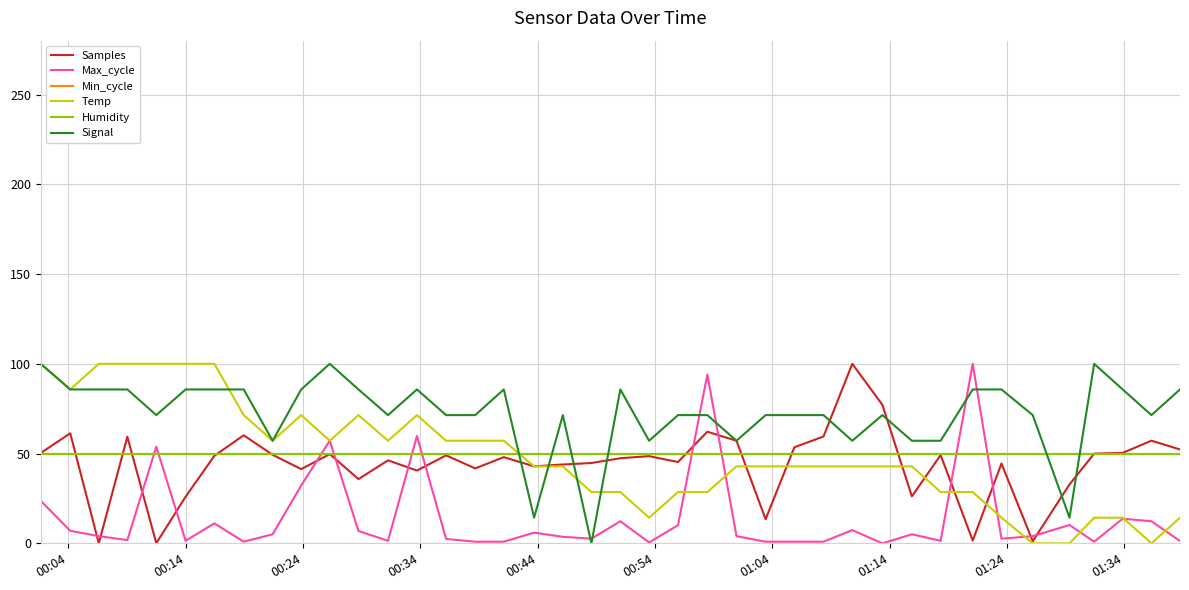

Reading left to right, what are all the values shown in this chart?

Samples: 50.3	61.3	0.0	59.4	0.0	26.0	48.8	60.2	49.3	41.3	49.7	35.8	46.2	40.5	49.0	41.7	48.0	42.9	43.9	44.7	47.4	48.6	45.3	62.2	57.1	13.4	53.5	59.5	100.0	77.1	26.2	49.2	1.5	44.5	1.2	32.8	50.0	50.4	57.2	52.3
Max_cycle: 23.7	7.0	4.0	1.8	53.8	1.4	11.1	0.9	5.0	32.2	57.2	6.9	1.4	59.8	2.5	0.9	0.9	6.0	3.6	2.6	12.3	0.5	10.1	94.0	4.0	0.9	0.9	0.9	7.4	0.0	5.0	1.4	100.0	2.6	4.0	10.2	0.9	13.7	12.3	1.3
Min_cycle: 50.0	50.0	50.0	50.0	50.0	50.0	50.0	50.0	50.0	50.0	50.0	50.0	50.0	50.0	50.0	50.0	50.0	50.0	50.0	50.0	50.0	50.0	50.0	50.0	50.0	50.0	50.0	50.0	50.0	50.0	50.0	50.0	50.0	50.0	50.0	50.0	50.0	50.0	50.0	50.0
Temp: 100.0	85.7	100.0	100.0	100.0	100.0	100.0	71.4	57.1	71.4	57.1	71.4	57.1	71.4	57.1	57.1	57.1	42.9	42.9	28.6	28.6	14.3	28.6	28.6	42.9	42.9	42.9	42.9	42.9	42.9	42.9	28.6	28.6	14.3	0.0	0.0	14.3	14.3	0.0	14.3
Humidity: 50.0	50.0	50.0	50.0	50.0	50.0	50.0	50.0	50.0	50.0	50.0	50.0	50.0	50.0	50.0	50.0	50.0	50.0	50.0	50.0	50.0	50.0	50.0	50.0	50.0	50.0	50.0	50.0	50.0	50.0	50.0	50.0	50.0	50.0	50.0	50.0	50.0	50.0	50.0	50.0
Signal: 100.0	85.7	85.7	85.7	71.4	85.7	85.7	85.7	57.1	85.7	100.0	85.7	71.4	85.7	71.4	71.4	85.7	14.3	71.4	0.0	85.7	57.1	71.4	71.4	57.1	71.4	71.4	71.4	57.1	71.4	57.1	57.1	85.7	85.7	71.4	14.3	100.0	85.7	71.4	85.7